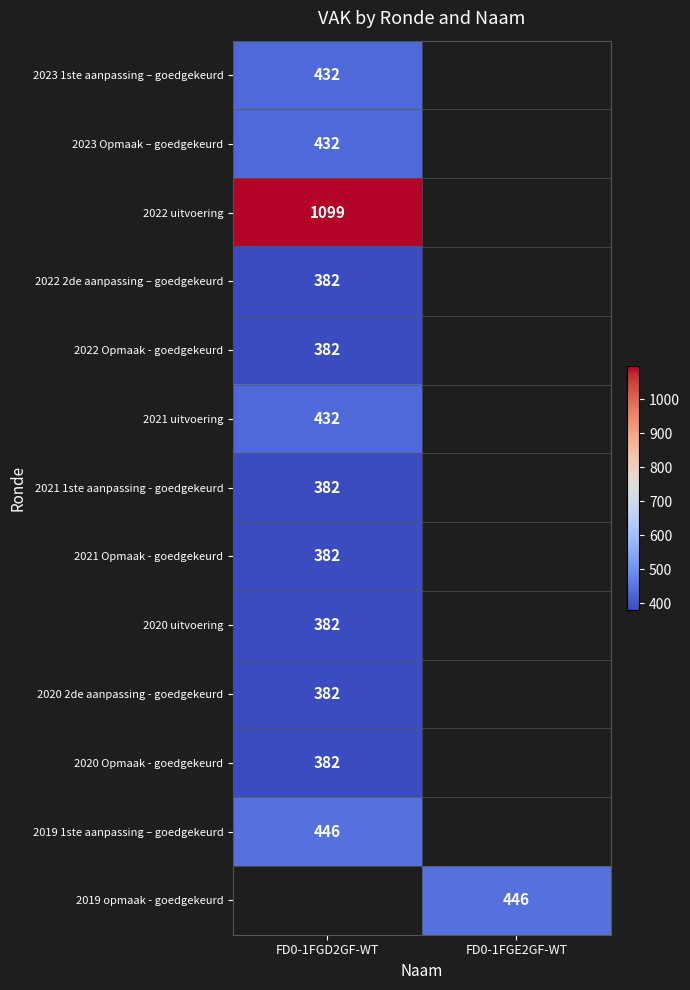

At how many categories does at least one series exceed 816?

1